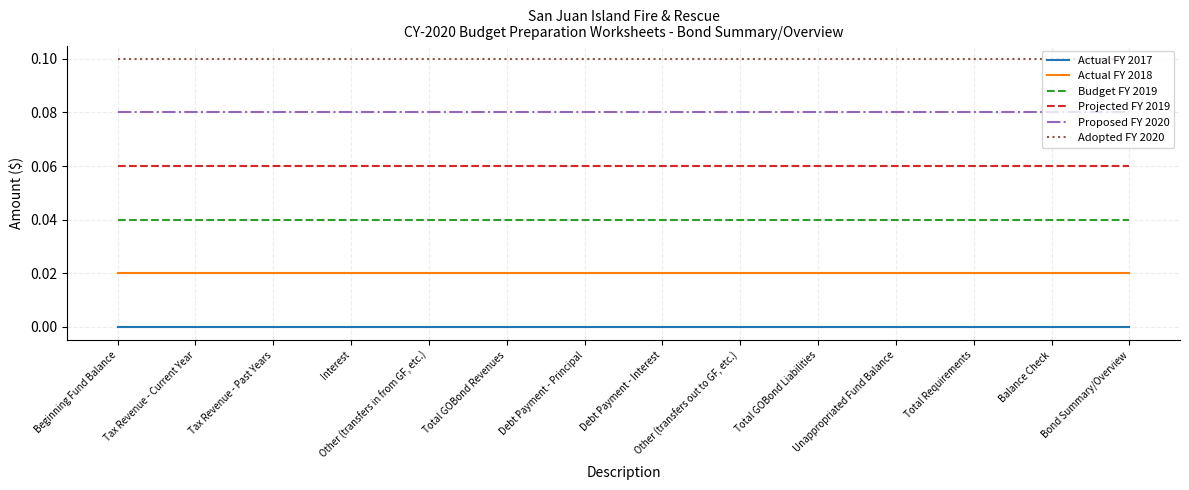

Which series has the largest total across all categories?

Adopted FY 2020